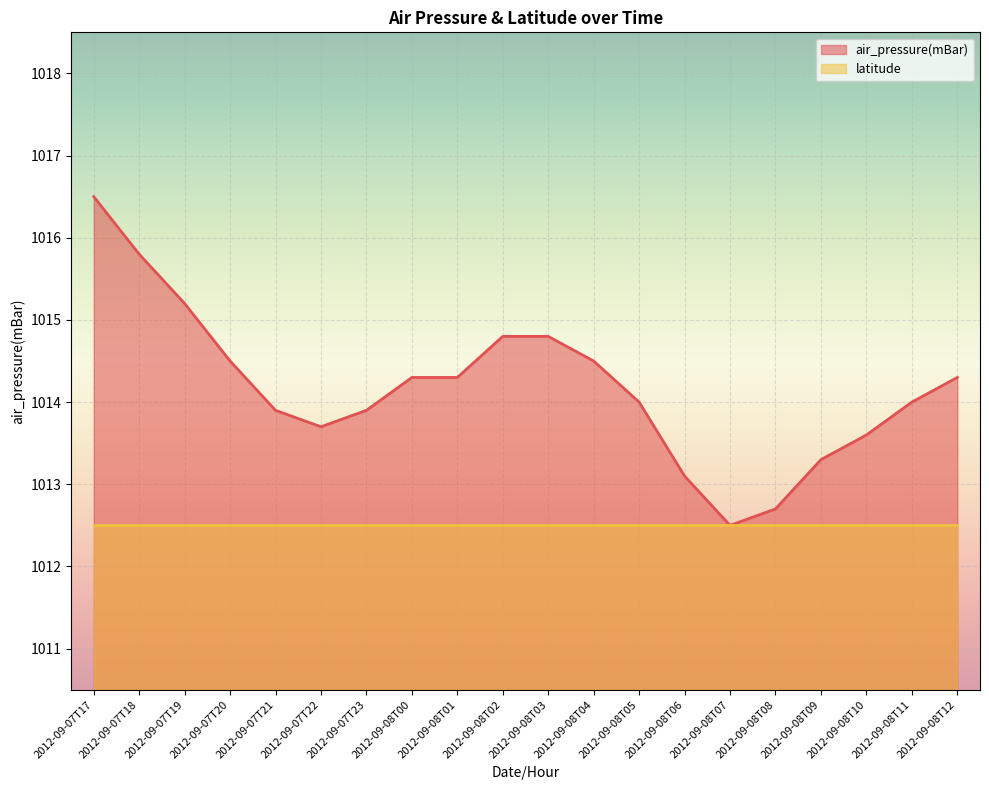

Rank the categories by value from highest to lowest.

2012-09-07T17, 2012-09-07T18, 2012-09-07T19, 2012-09-08T02, 2012-09-08T03, 2012-09-07T20, 2012-09-08T04, 2012-09-08T00, 2012-09-08T01, 2012-09-08T12, 2012-09-08T05, 2012-09-08T11, 2012-09-07T21, 2012-09-07T23, 2012-09-07T22, 2012-09-08T10, 2012-09-08T09, 2012-09-08T06, 2012-09-08T08, 2012-09-08T07